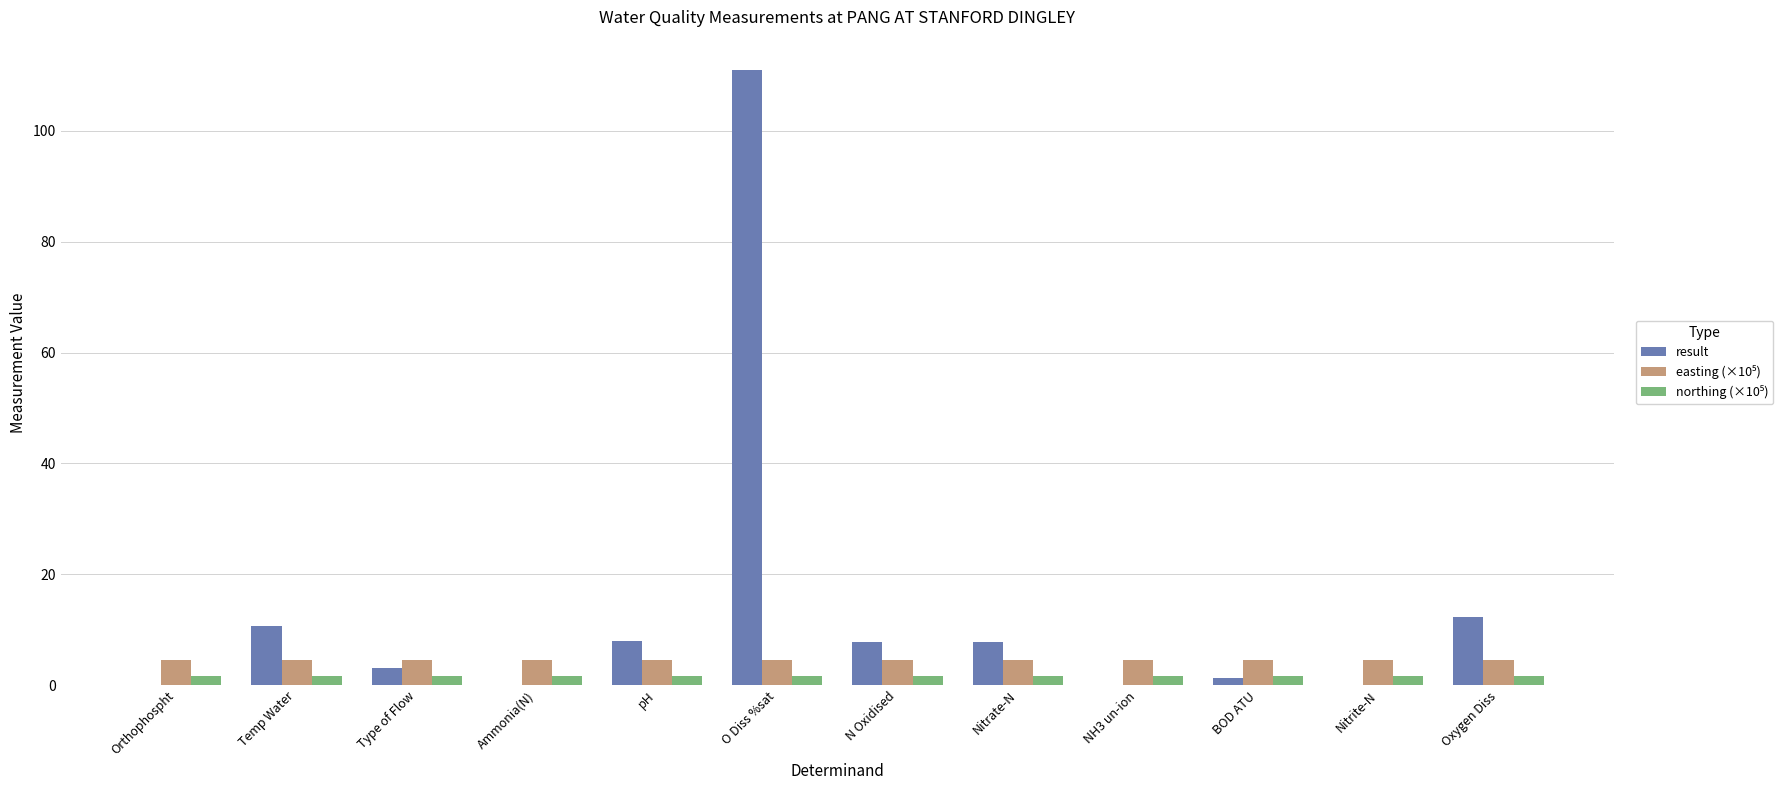

What is the maximum value shown in the chart?

110.9